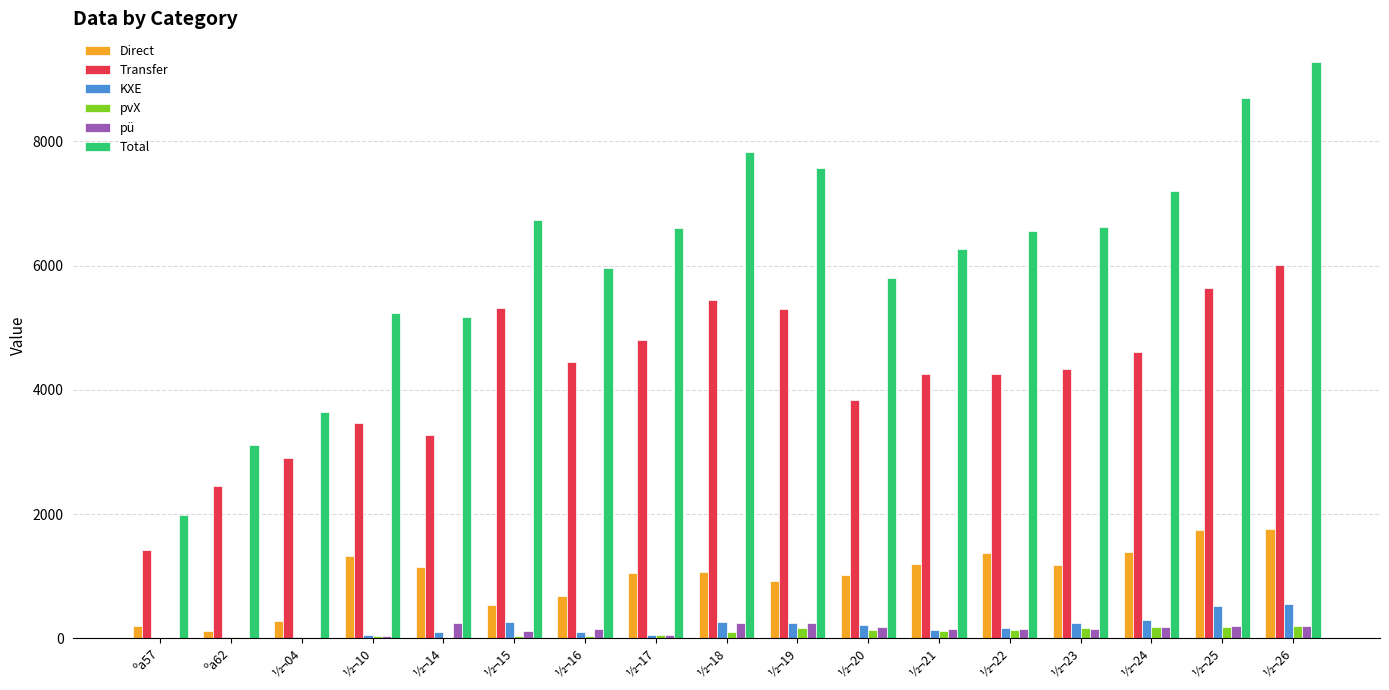

At which label does Total first exceed 6553?

½¬15